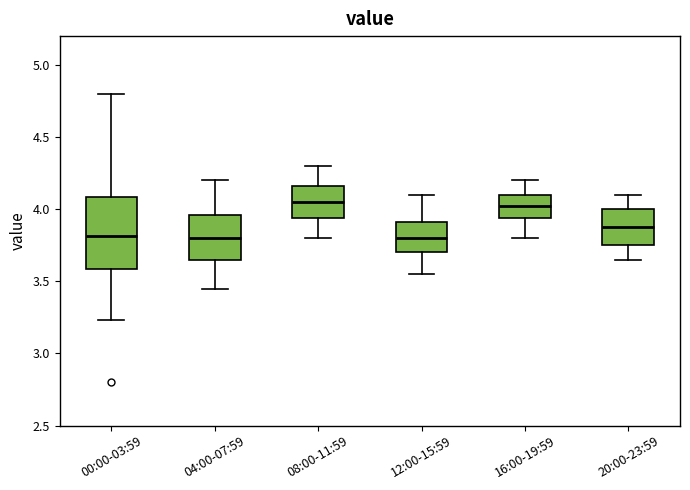

Reading left to right, read every box against the y-axis: the position of its median line, the range the box covers, and the ends of its whiskers. The values are not printed on the chart, so give them approximately, as read against the axis.

00:00-03:59: median 3.80, box 3.60 to 4.10, whiskers 3.25 to 4.80
04:00-07:59: median 3.80, box 3.65 to 3.95, whiskers 3.45 to 4.20
08:00-11:59: median 4.05, box 3.95 to 4.15, whiskers 3.80 to 4.30
12:00-15:59: median 3.80, box 3.70 to 3.90, whiskers 3.55 to 4.10
16:00-19:59: median 4.05, box 3.95 to 4.10, whiskers 3.80 to 4.20
20:00-23:59: median 3.90, box 3.75 to 4.00, whiskers 3.65 to 4.10